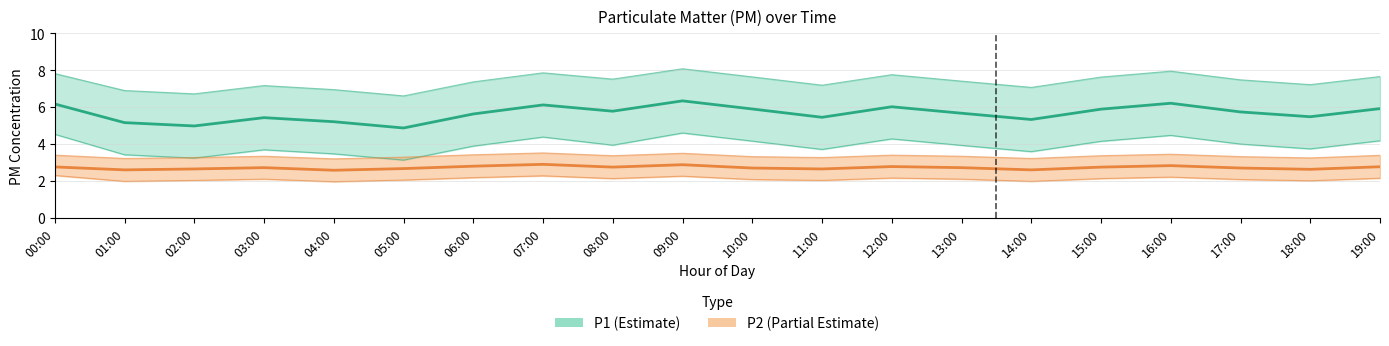

How many lines are shown in the chart?

6